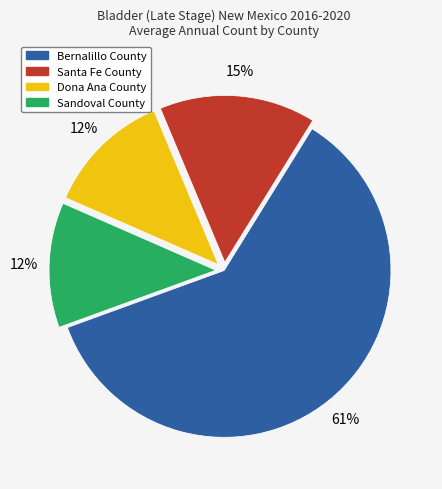

Count the number of slices in the pie.

4